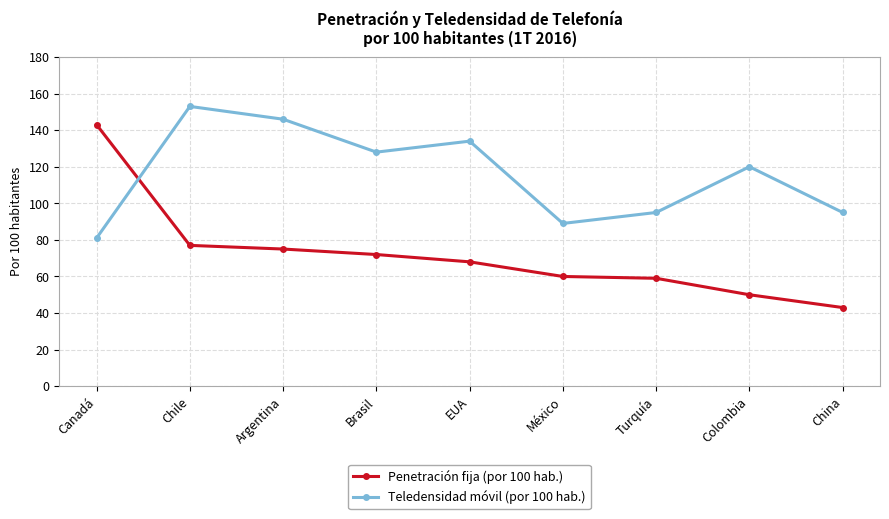

What is the difference between the maximum and second lowest values in the Penetración fija (por 100 hab.) series?

93